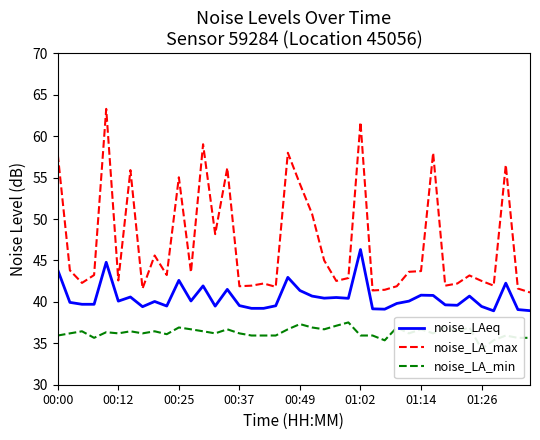

Which series has the largest total across all categories?

noise_LA_max